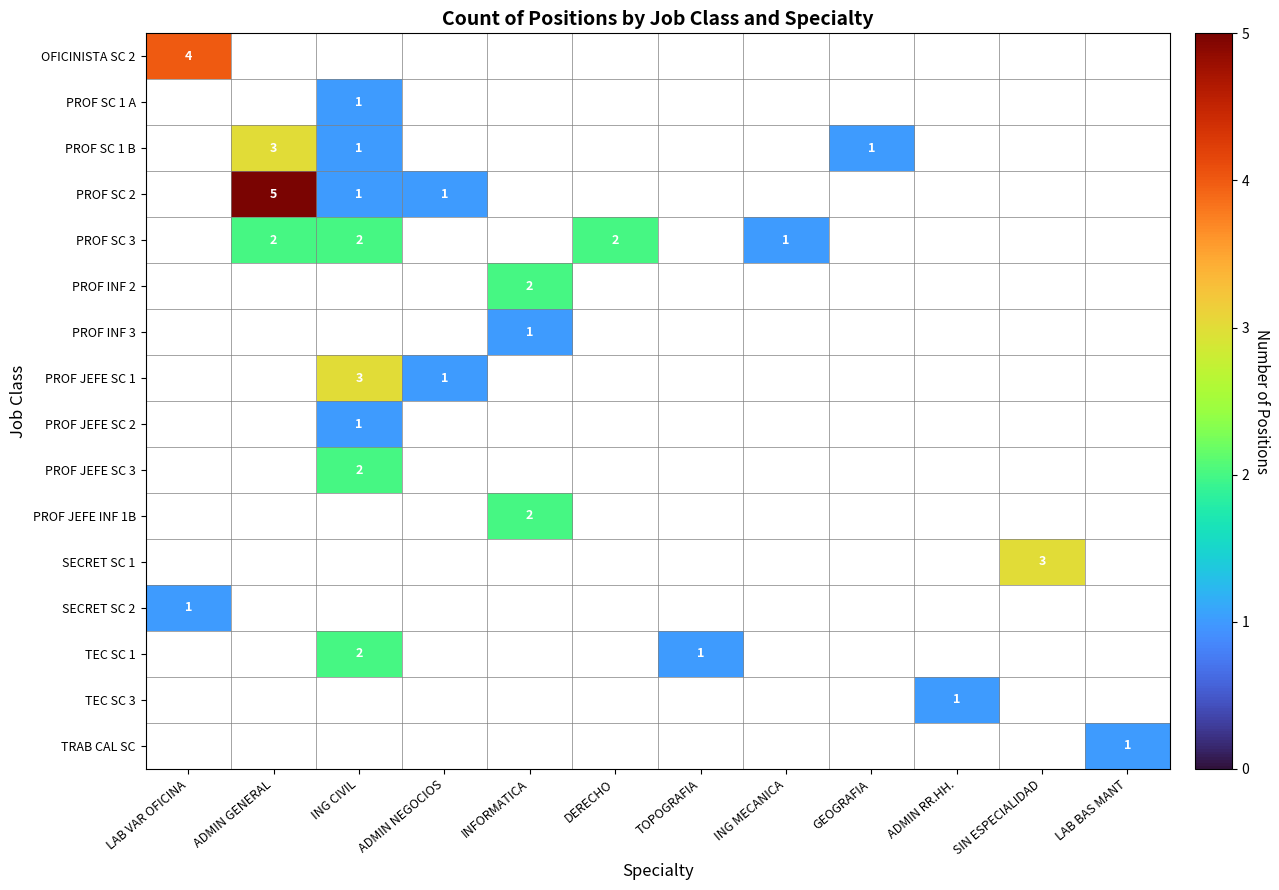

Count the number of categories in the chart.

12